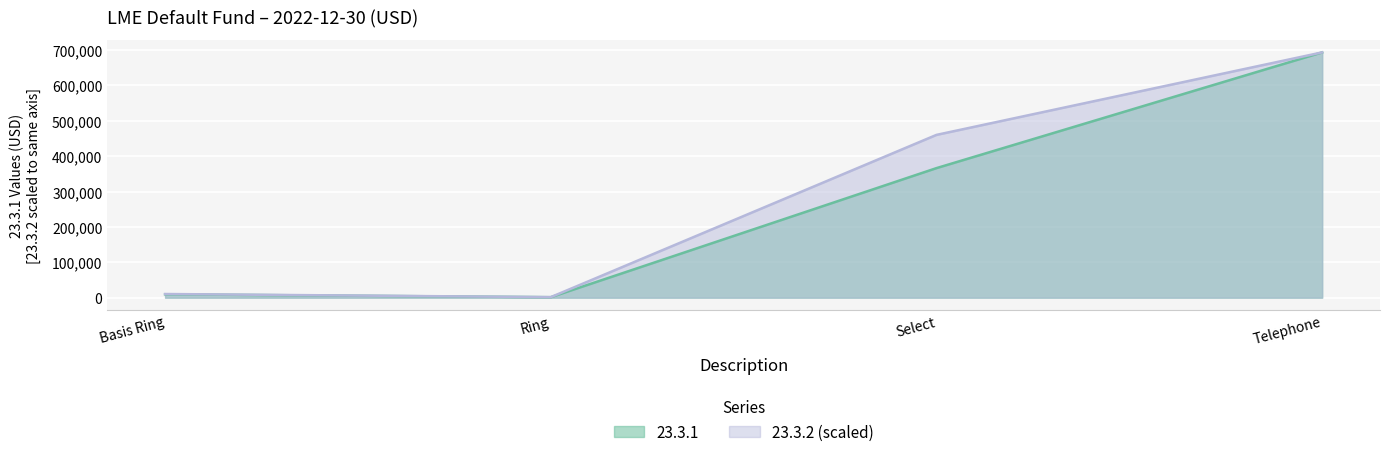

Reading left to right, transcribe all the data shown in this chart.

23.3.1: Basis Ring=9486.2	Ring=1403.8	Select=366224.6	Telephone=693376.2
23.3.2: Basis Ring=10365.7	Ring=1541.7	Select=460161.2	Telephone=693376.2